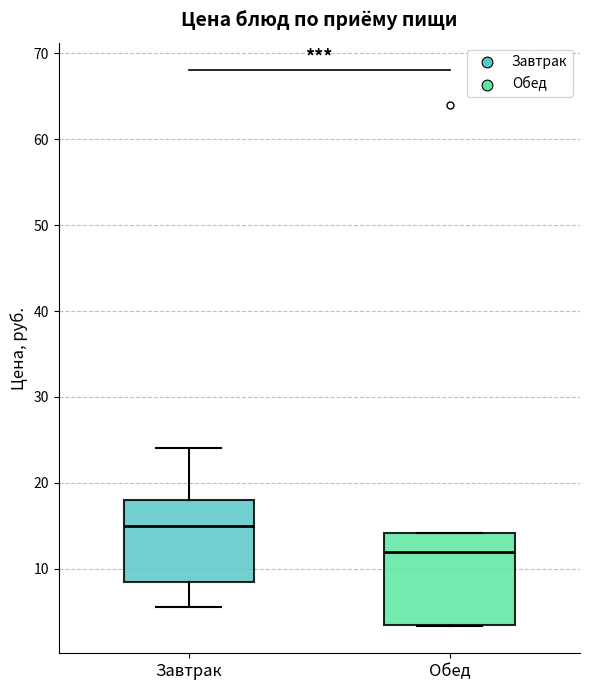

Reading left to right, read every box against the y-axis: the position of its median line, the range the box covers, and the ends of its whiskers. The values are not printed on the chart, so give them approximately, as read against the axis.

Завтрак: median 15, box 9 to 18, whiskers 6 to 24
Обед: median 12, box 3 to 14, whiskers 3 to 14